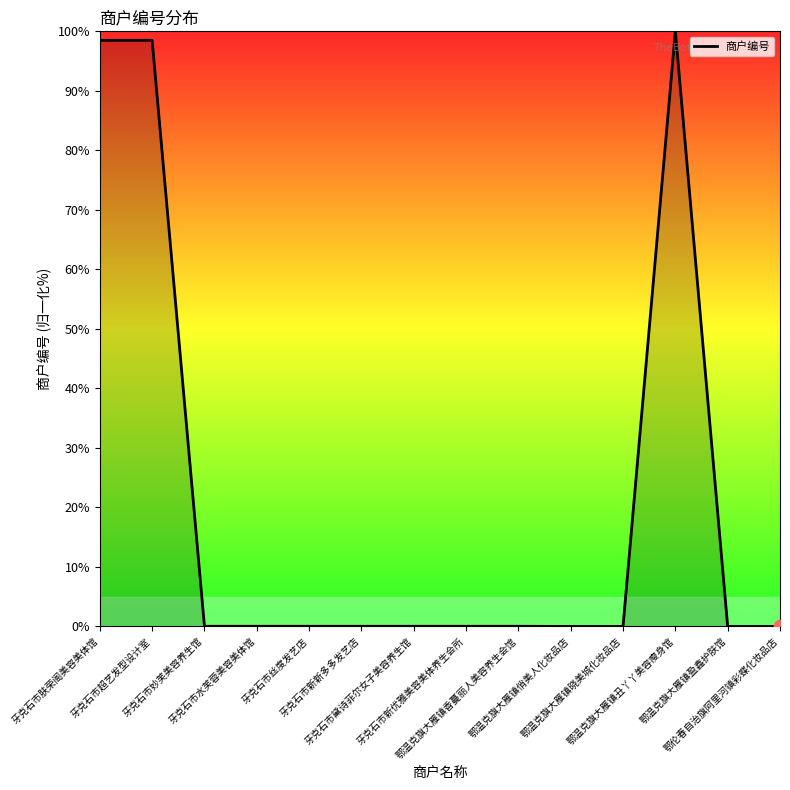

Which has a higher value, 牙克石市超艺发型设计室 or 鄂温克旗大雁镇盈鑫护肤馆?

牙克石市超艺发型设计室